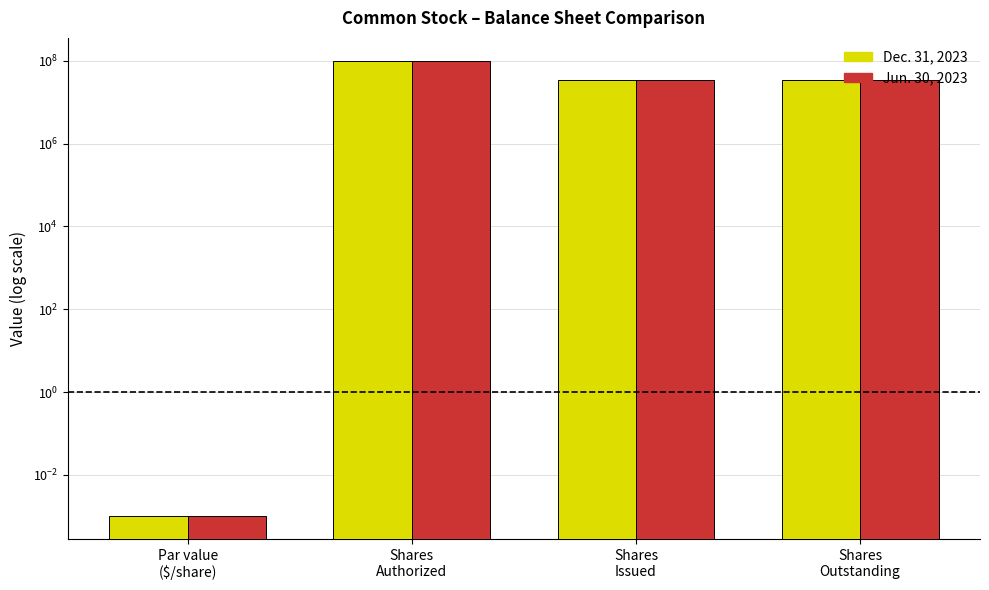

At which category is the sum across all series the highest?

Shares
Authorized